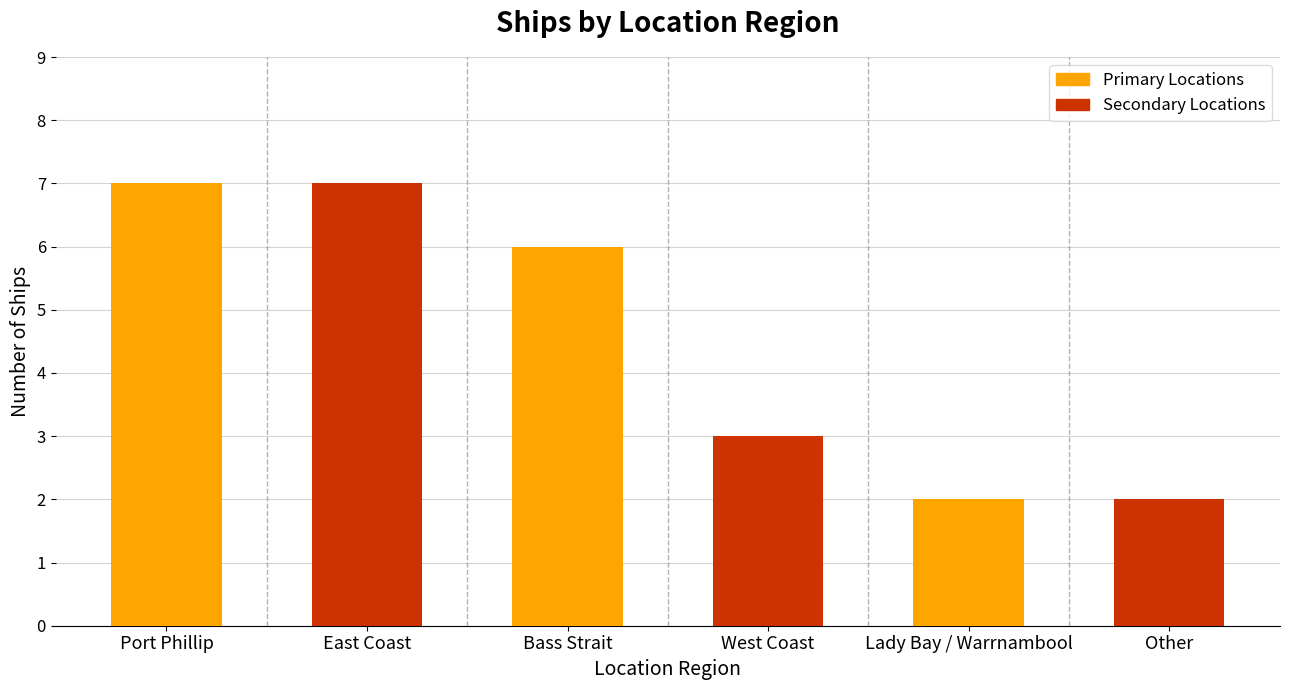

What is the minimum value for Secondary Locations?

2